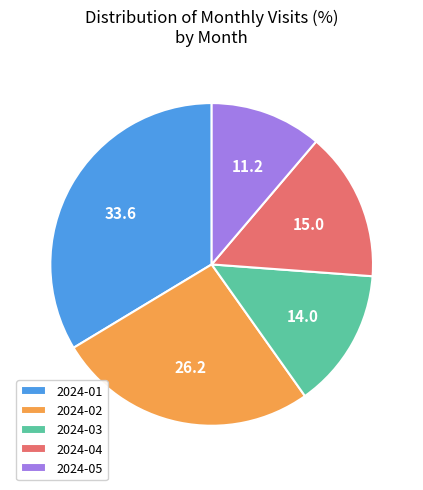

Do 2024-05 and 2024-01 together represent more than half of the pie?

No